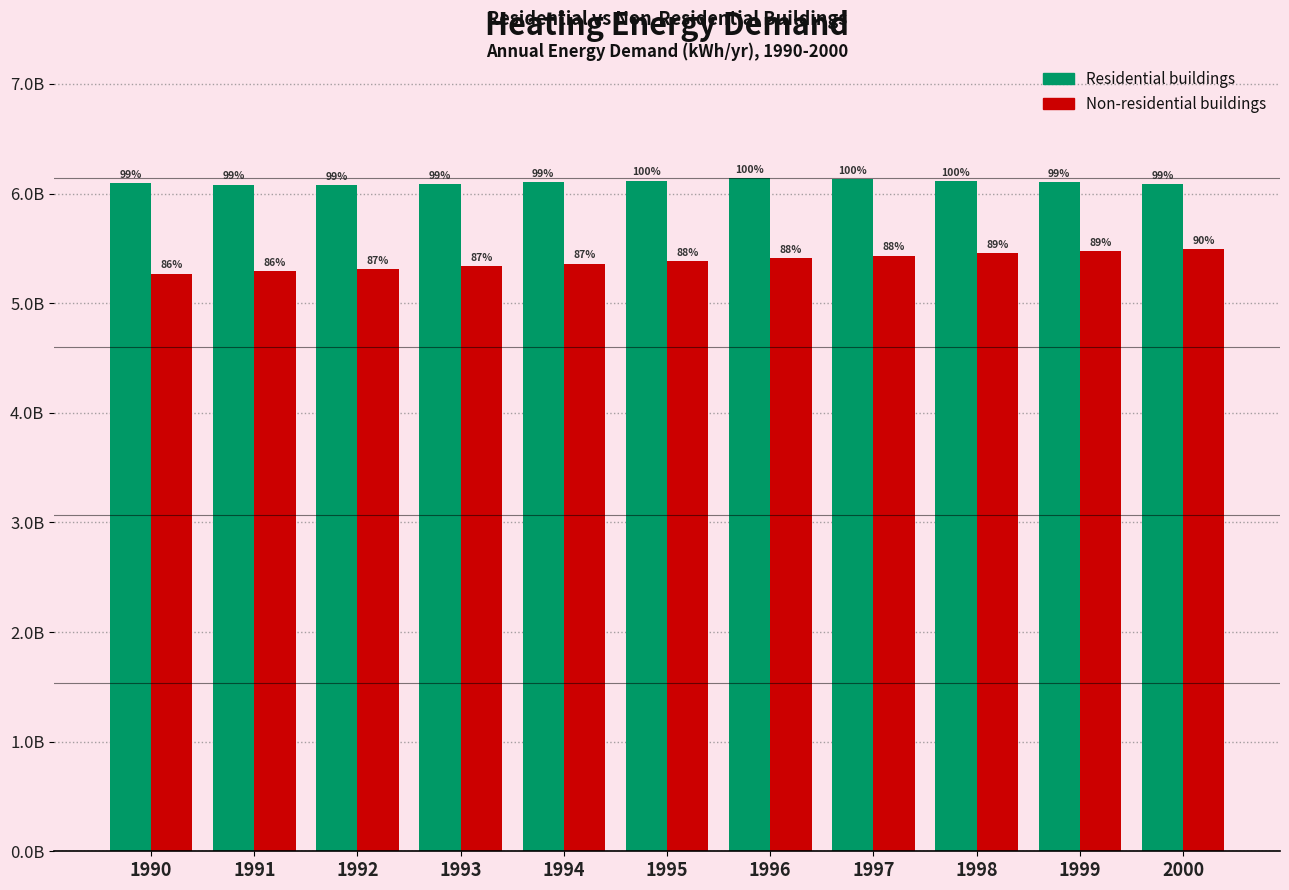

Which series changed the most between 1992 and 1995?

Non-residential buildings